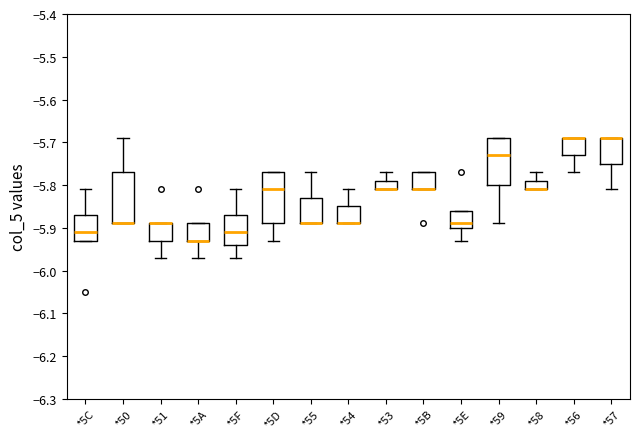

Where does the median line of the box for *59 sit on the y-axis? The values are not printed on the chart, so give them approximately, as read against the axis.

-5.73